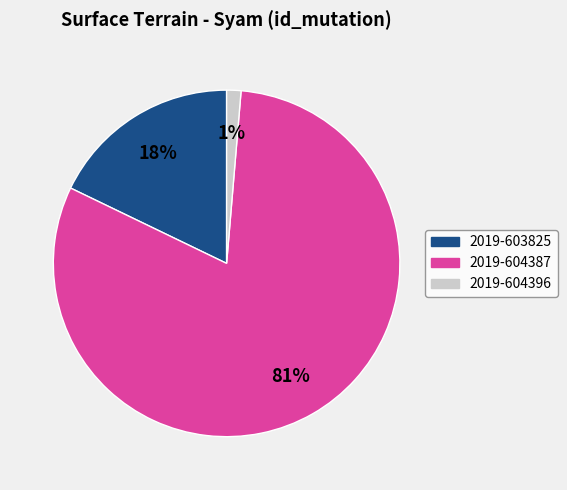

To the nearest percent, what is the average slice percentage?

33%